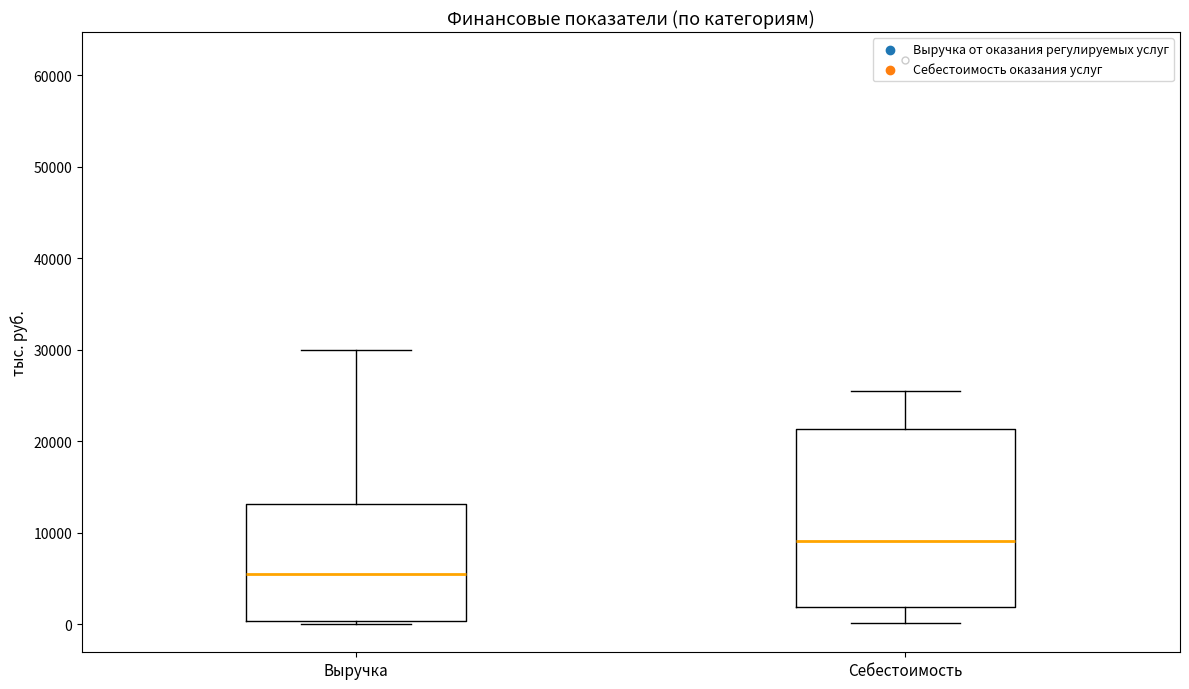

Comparing the boxes themselves (not the whiskers), which one is the tallest?

Себестоимость